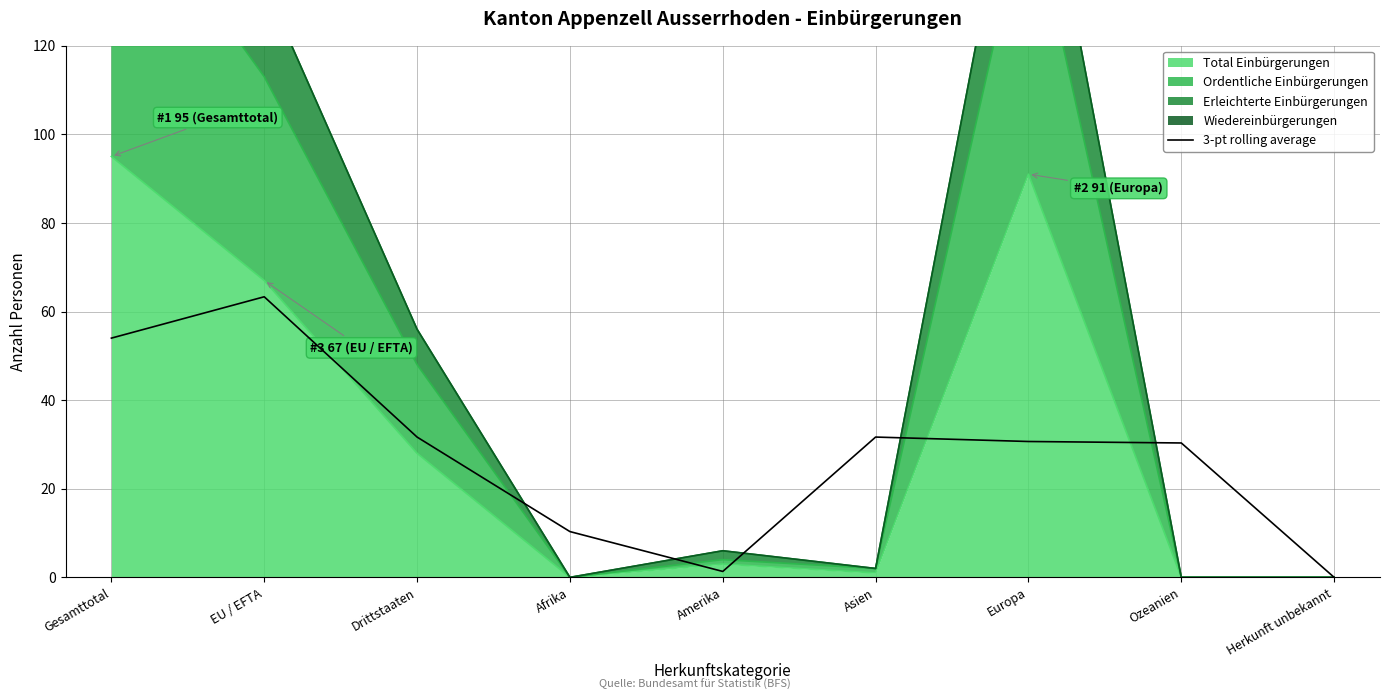

The chart shows a value of 31.1 at EU / EFTA. True or false?

False